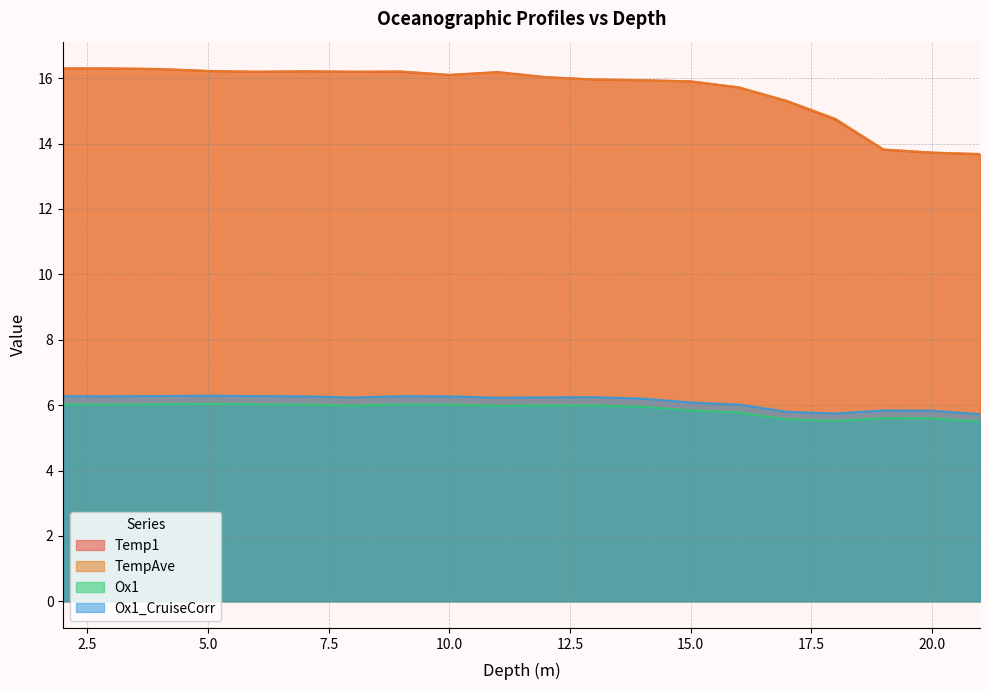

The Ox1_CruiseCorr series shows 10.0 at 10.0. True or false?

False